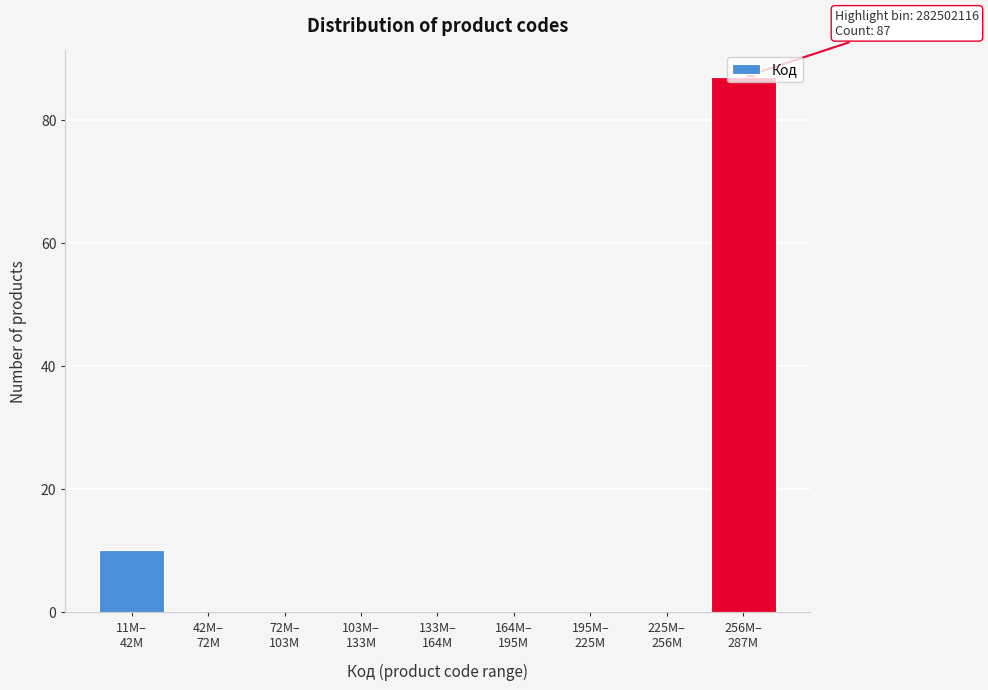

What is the maximum value shown in the chart?

87